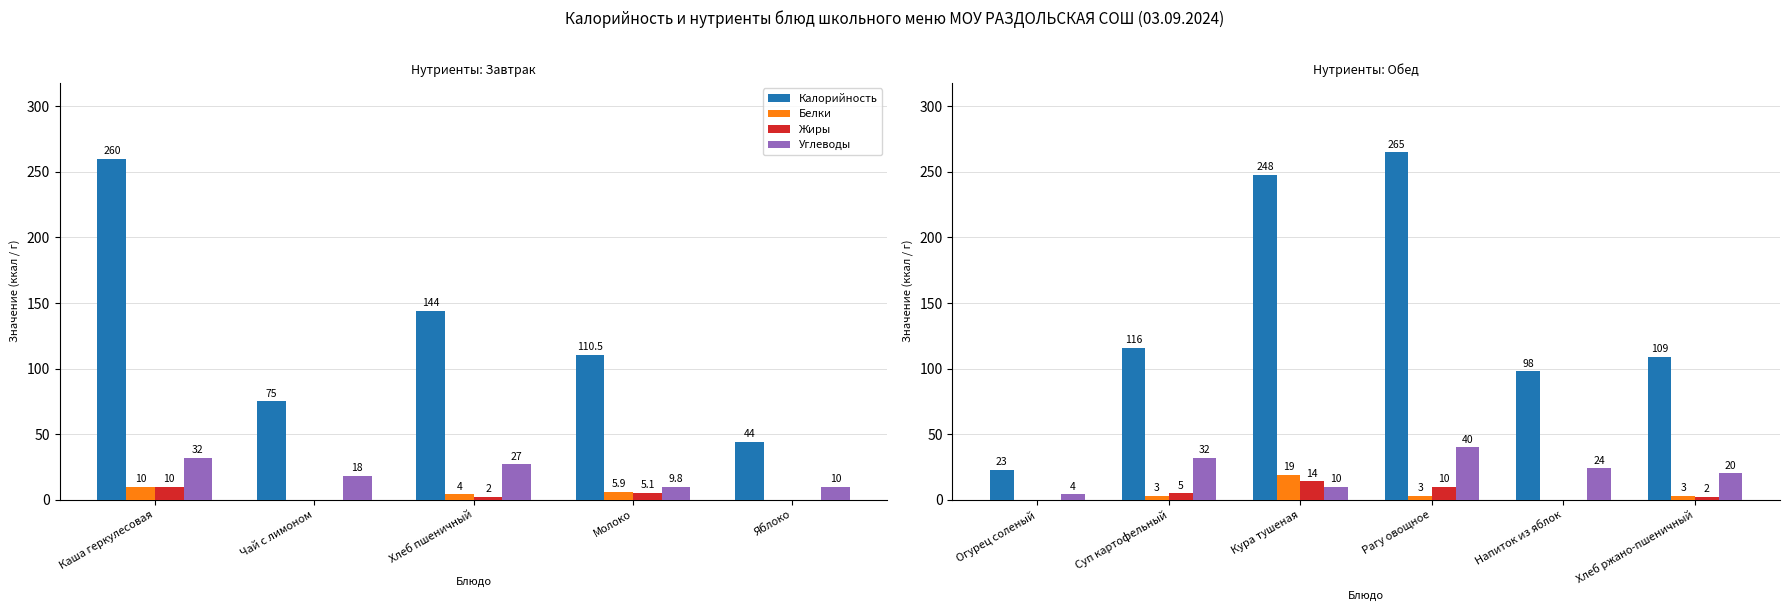

The value of Калорийность at Суп картофельный is 77. True or false?

False